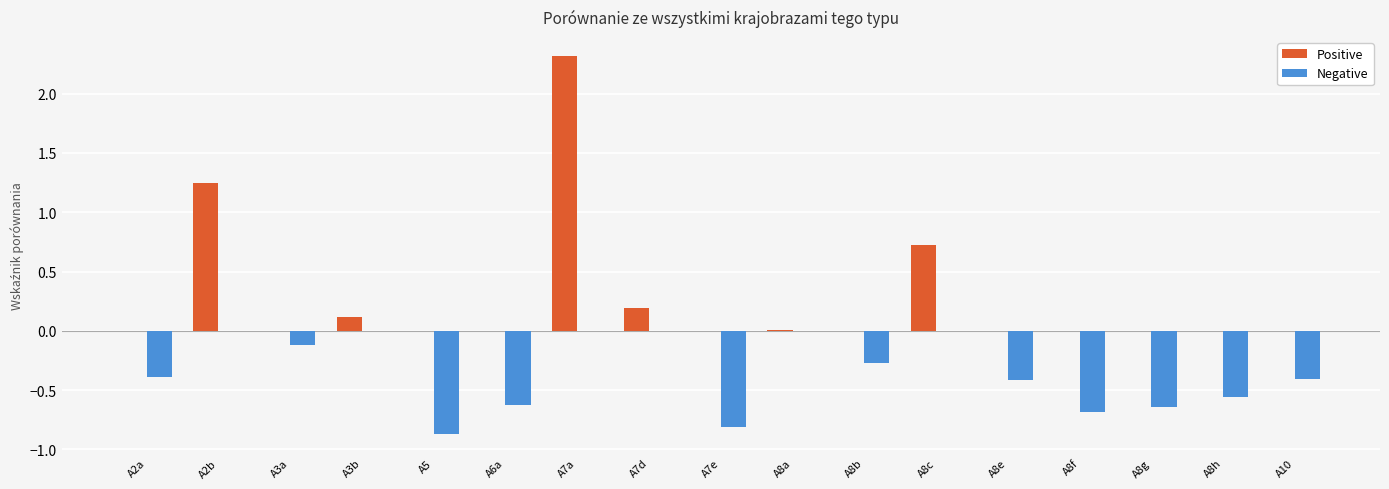

At which category is the sum across all series the highest?

A7a